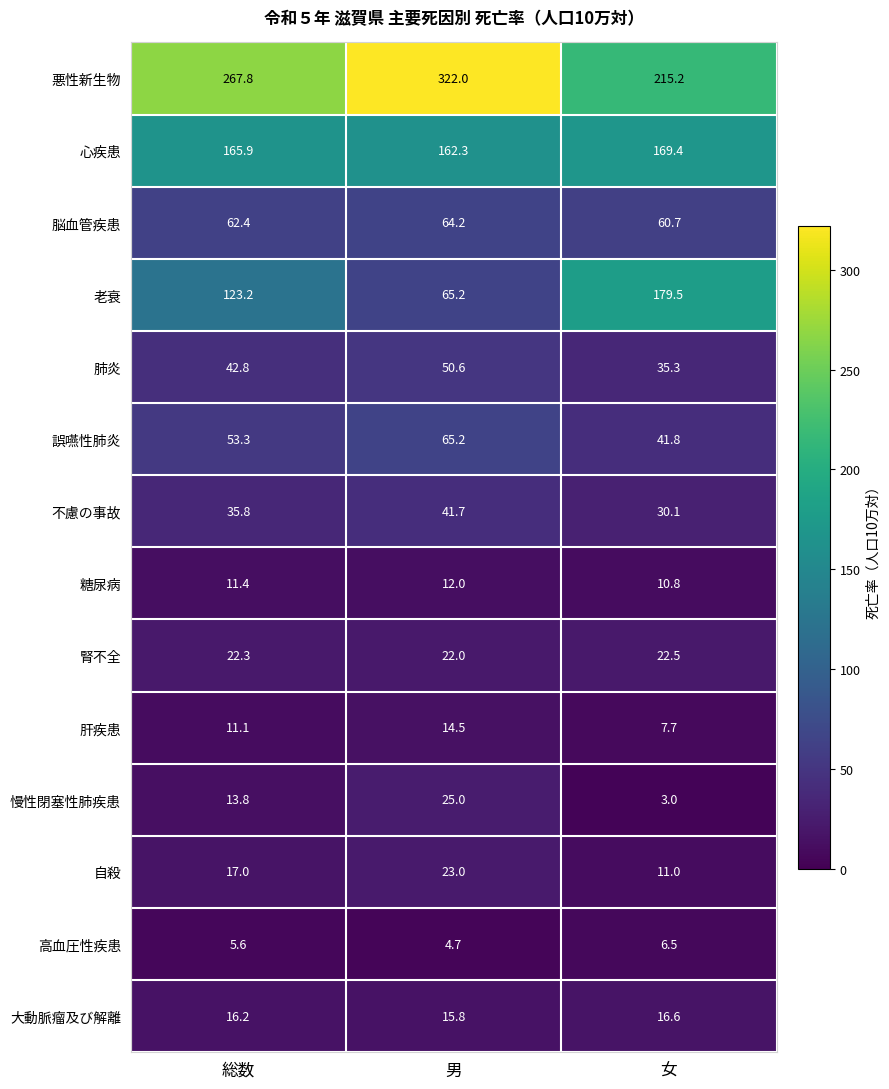

Rank the series by their maximum value, from lowest to highest.

高血圧性疾患, 糖尿病, 肝疾患, 大動脈瘤及び解離, 腎不全, 自殺, 慢性閉塞性肺疾患, 不慮の事故, 肺炎, 脳血管疾患, 誤嚥性肺炎, 心疾患, 老衰, 悪性新生物